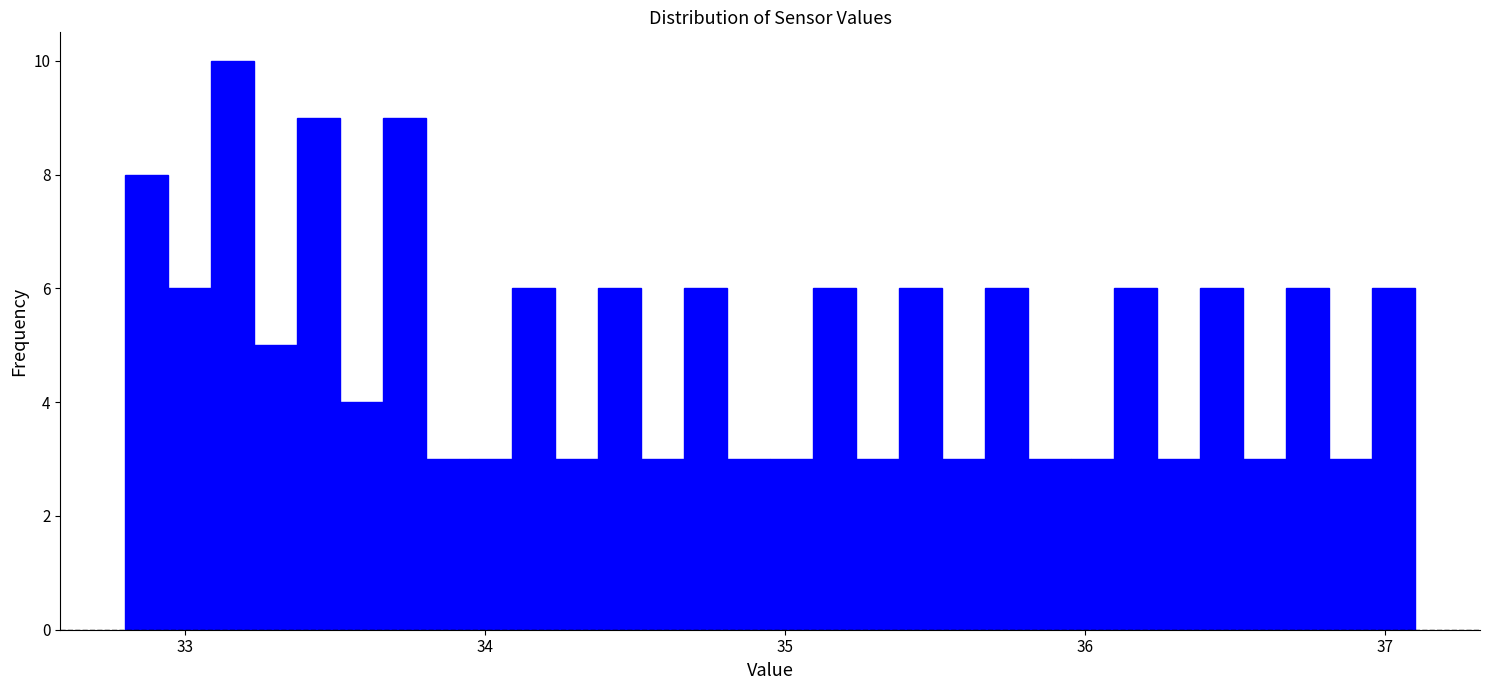

Read against the x-axis, roughly where is the centre of the tallest bar?

33.2